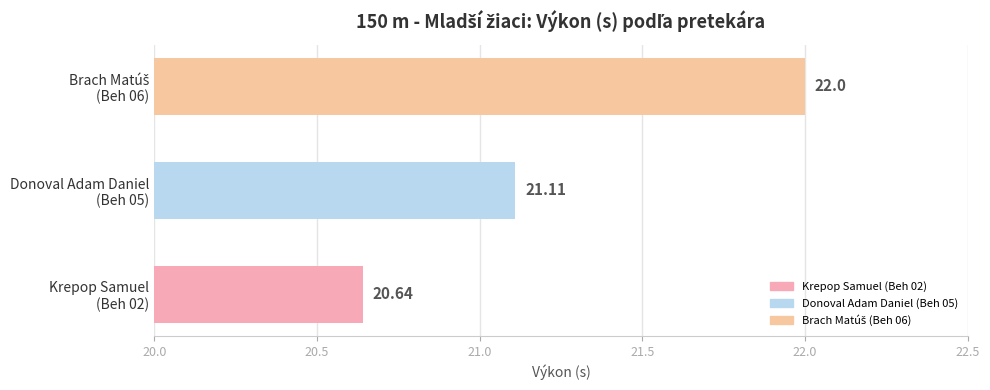

What is the difference between the maximum and minimum values?

1.4